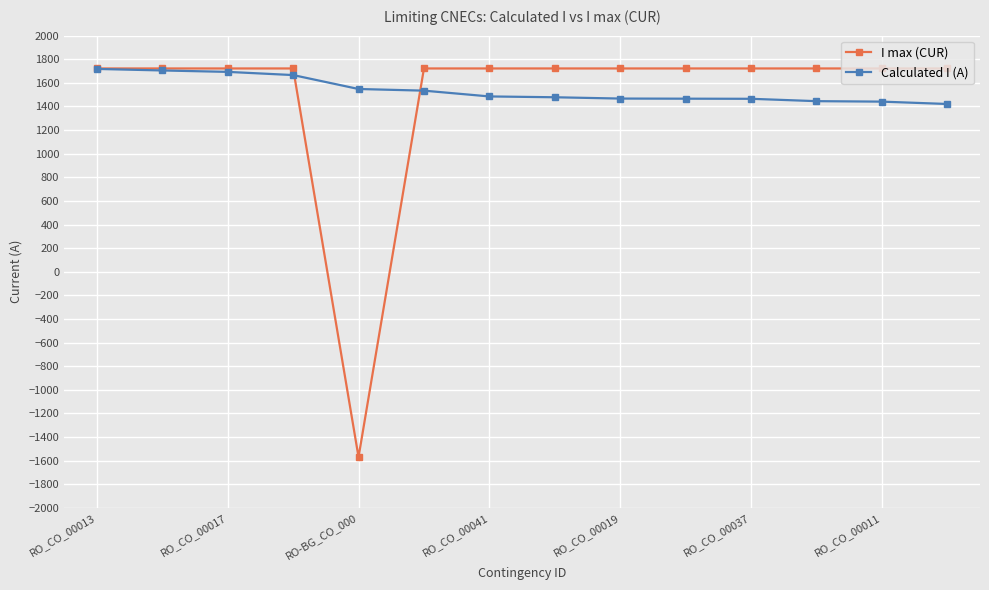

What is the maximum value shown in the chart?

1722